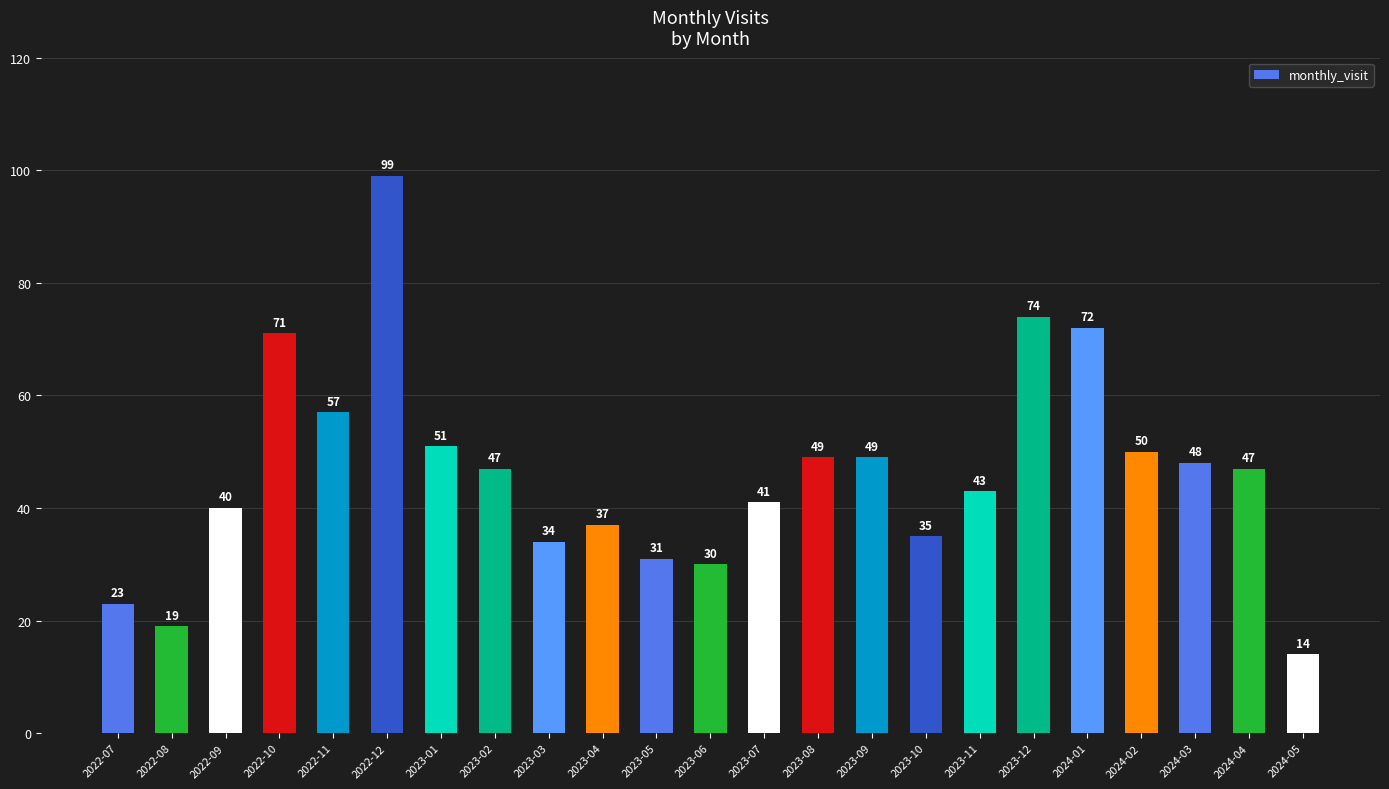

Reading right to left, transcribe all the data shown in this chart.

14	47	48	50	72	74	43	35	49	49	41	30	31	37	34	47	51	99	57	71	40	19	23